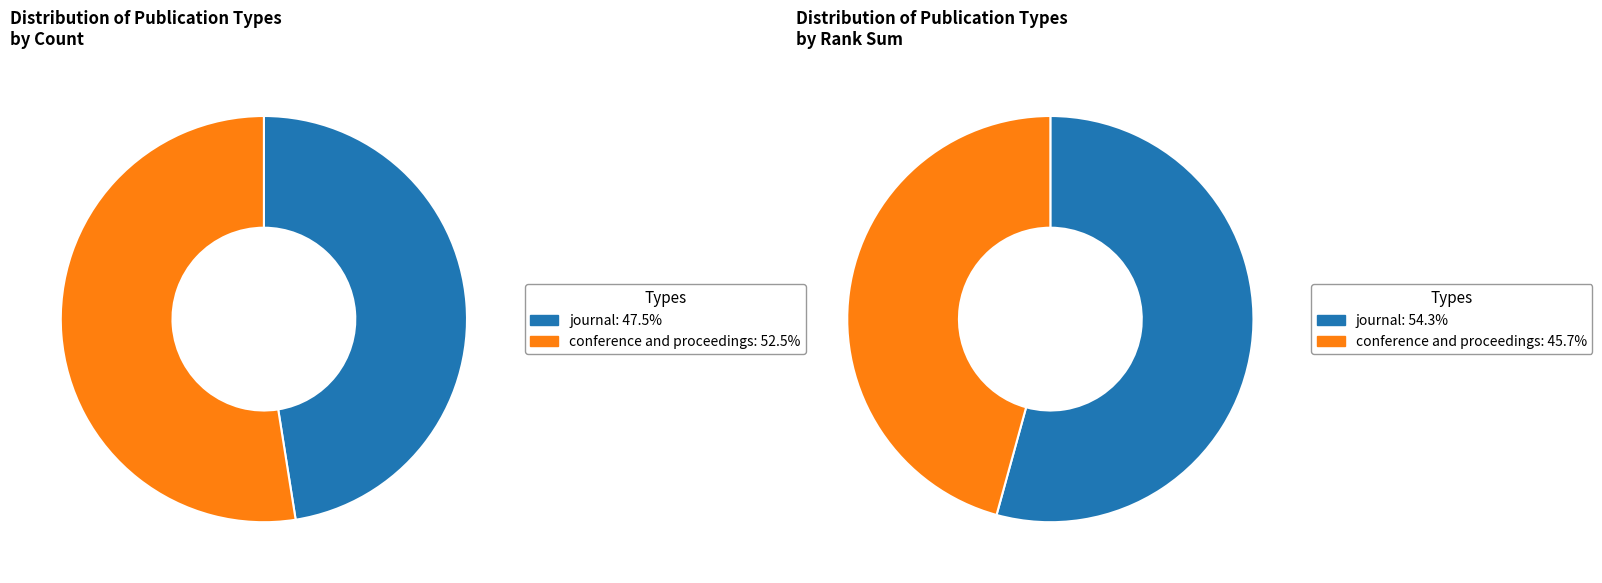

Which has a higher value, journal or conference and proceedings?

conference and proceedings